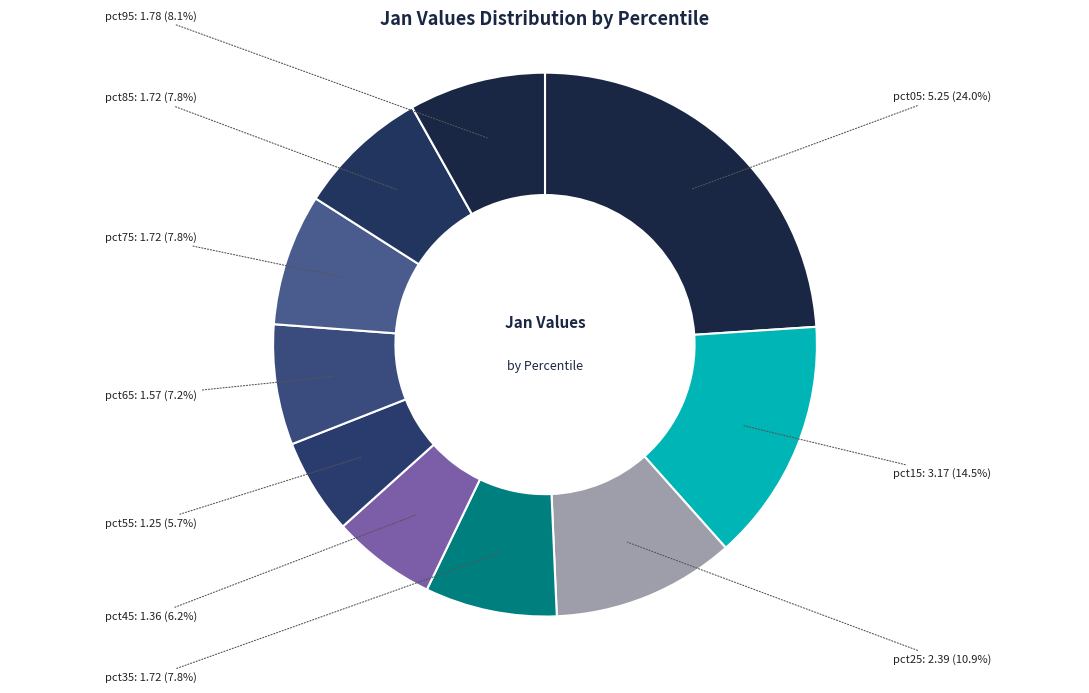

Rank the categories by value from highest to lowest.

pct05, pct15, pct25, pct95, pct35, pct85, pct75, pct65, pct45, pct55